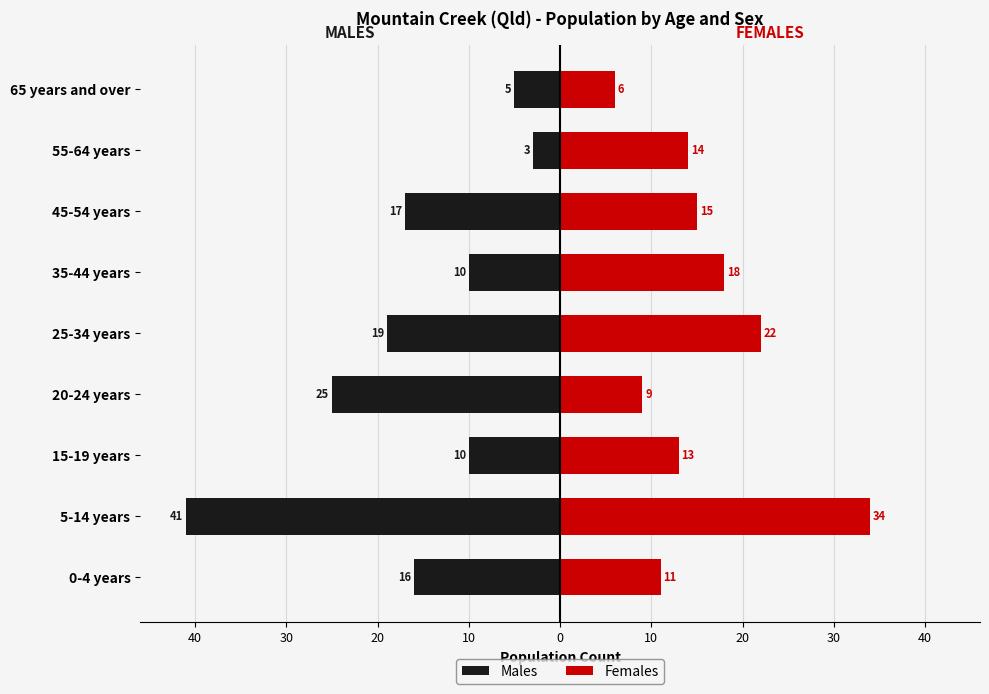

The Males series shows -9 at 65 years and over. True or false?

False